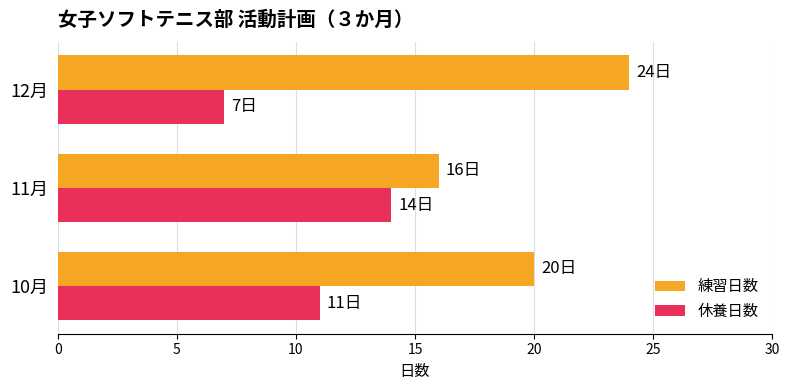

Which series has the largest total across all categories?

練習日数